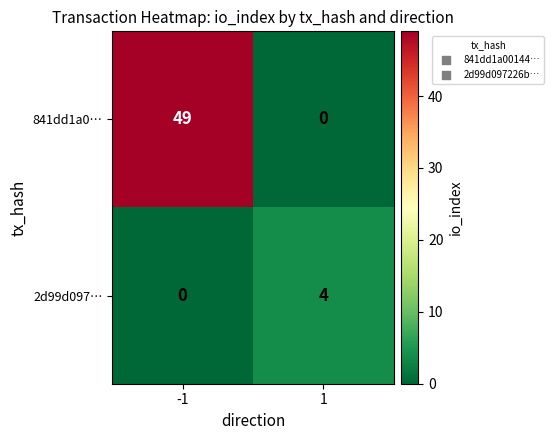

How many data points does each series have?

2